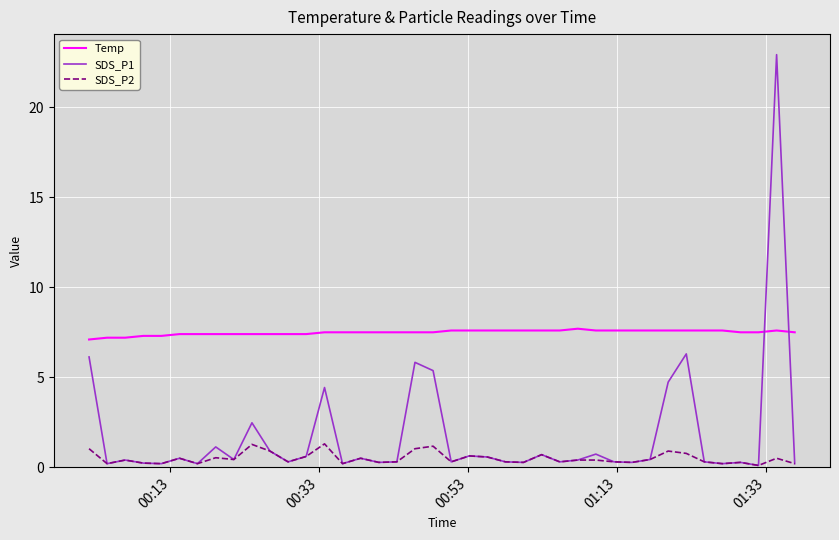

How many lines are shown in the chart?

3